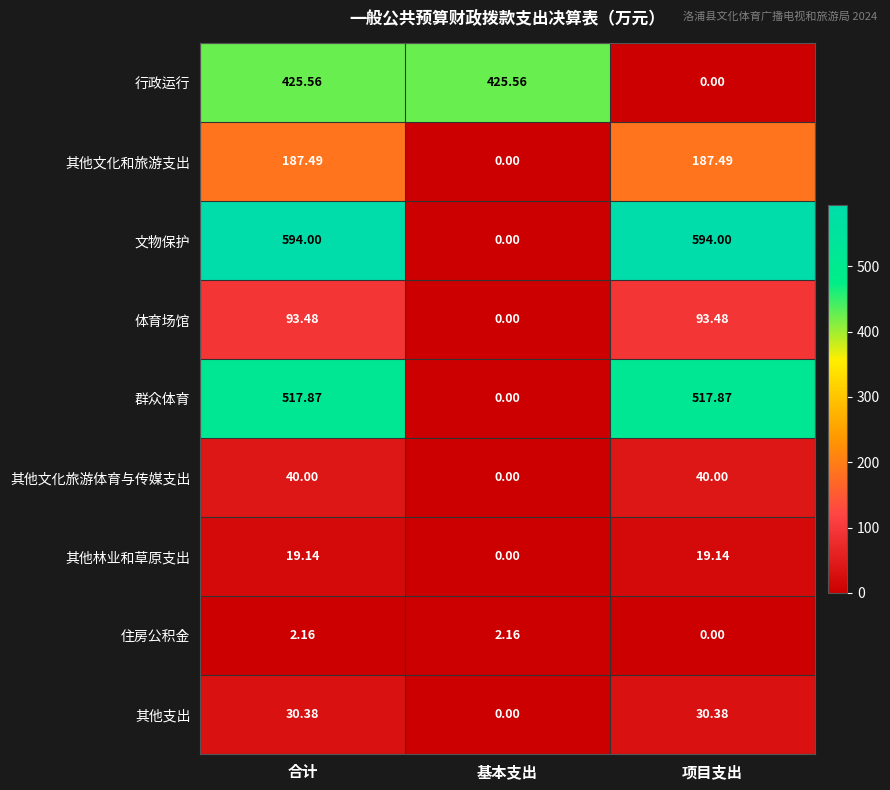

At how many categories does at least one series exceed 376?

3